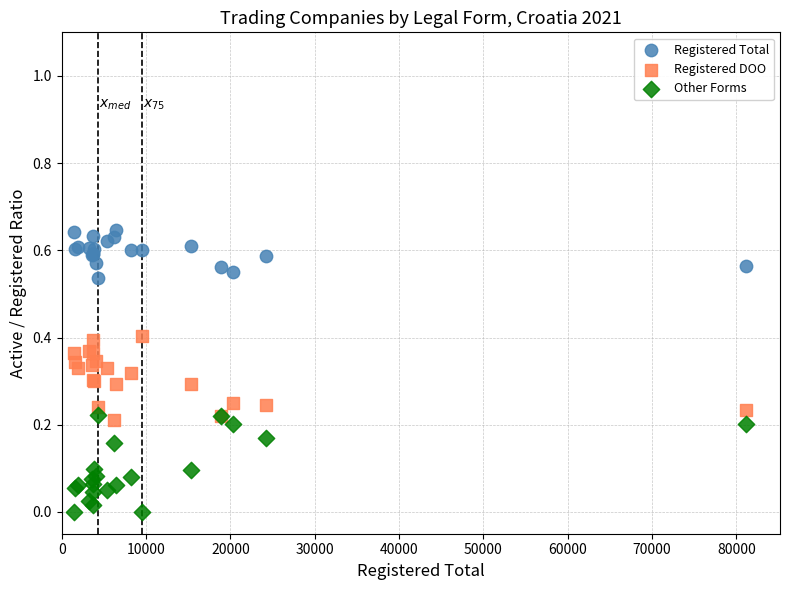

What is the X range (max minus min) for the scatter plot?

79705.0